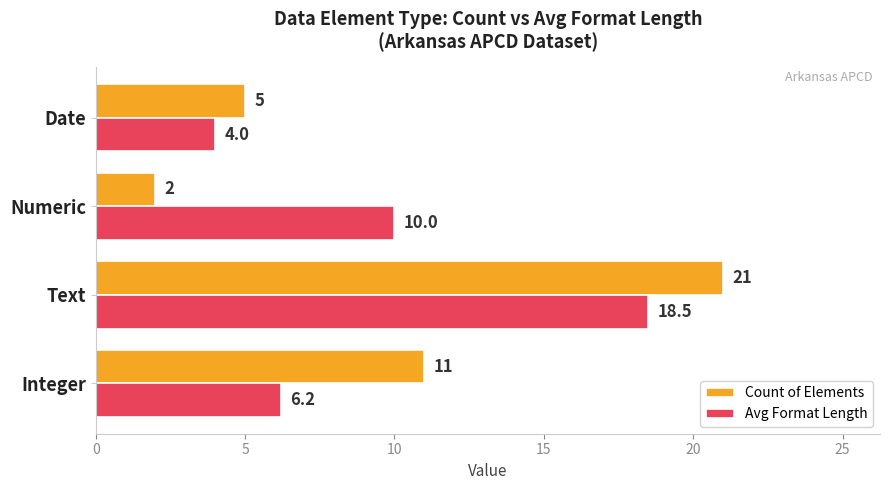

Rank the categories by Count of Elements value from highest to lowest.

Text, Integer, Date, Numeric